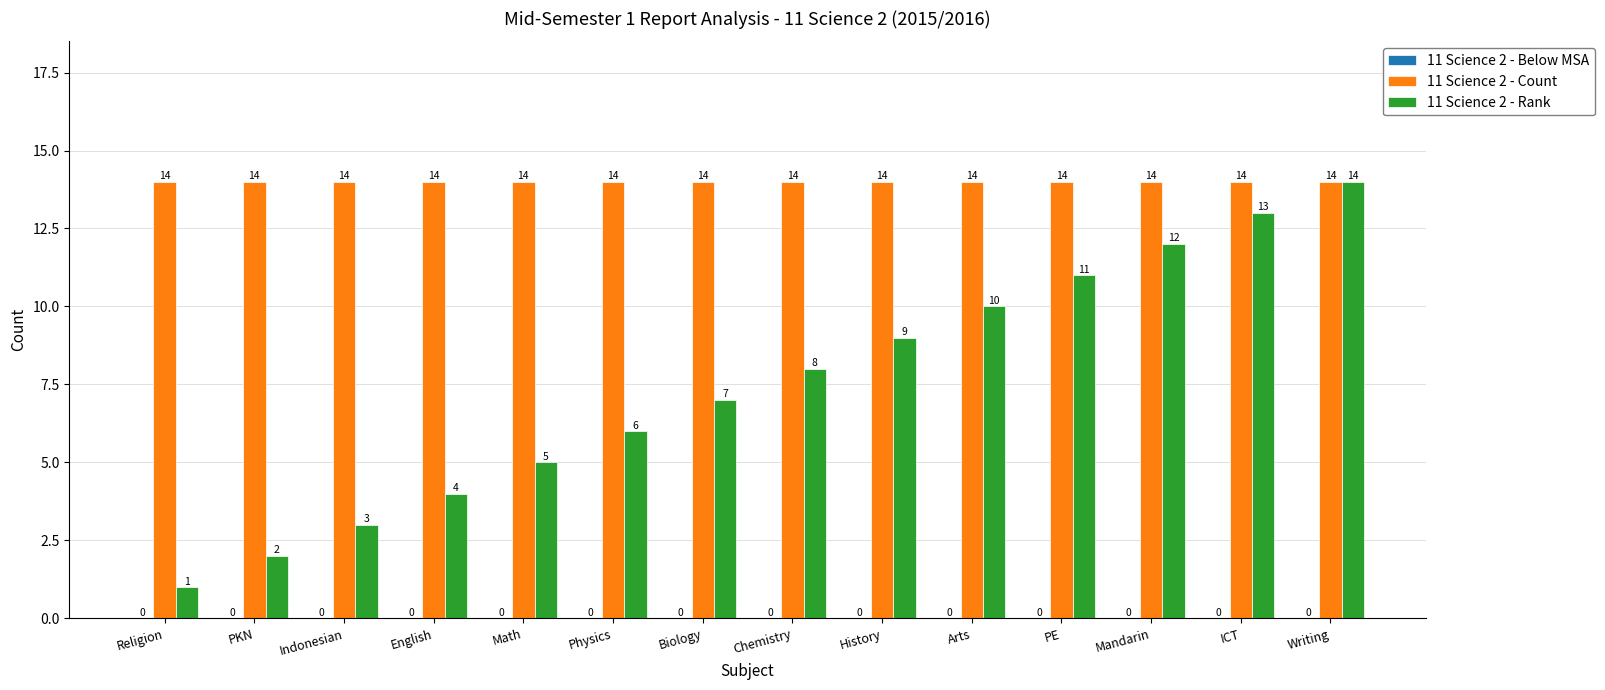

What position from the left is Physics?

6